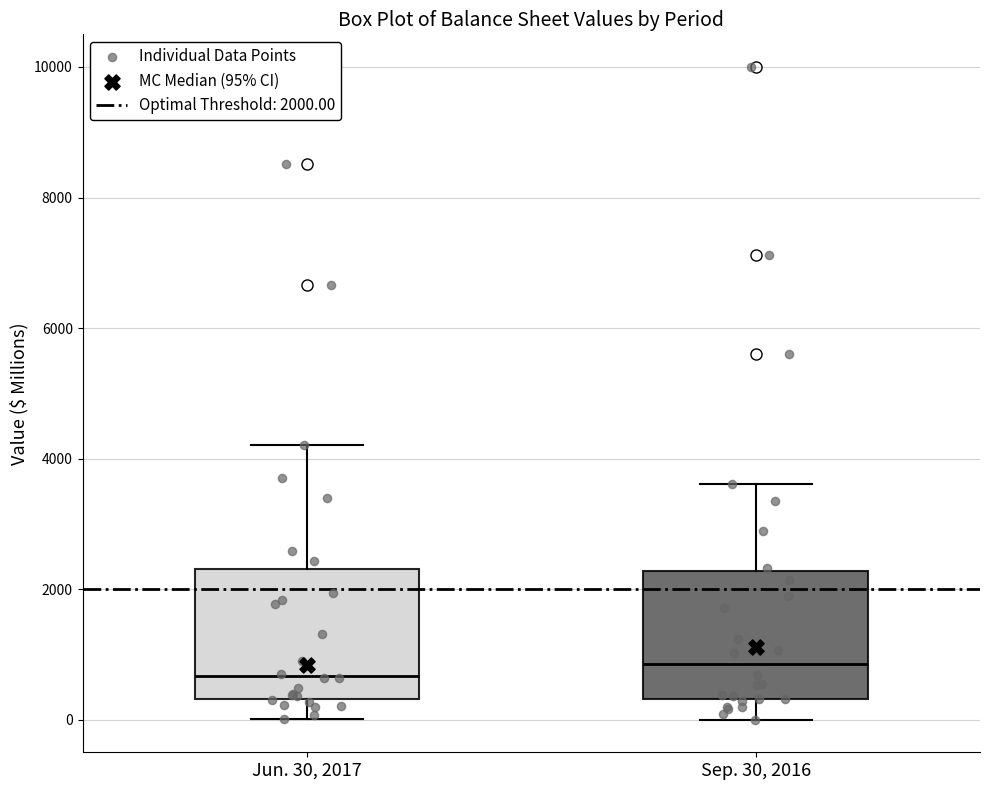

Reading left to right, transcribe this box plot: for each box, give where its median line is, the range the box spans, and where its two whiskers end, as read against the y-axis. The values are not printed on the chart, so give them approximately, as read against the axis.

Jun. 30, 2017: median 600, box 400 to 2400, whiskers 0 to 4200
Sep. 30, 2016: median 800, box 400 to 2200, whiskers 0 to 3600